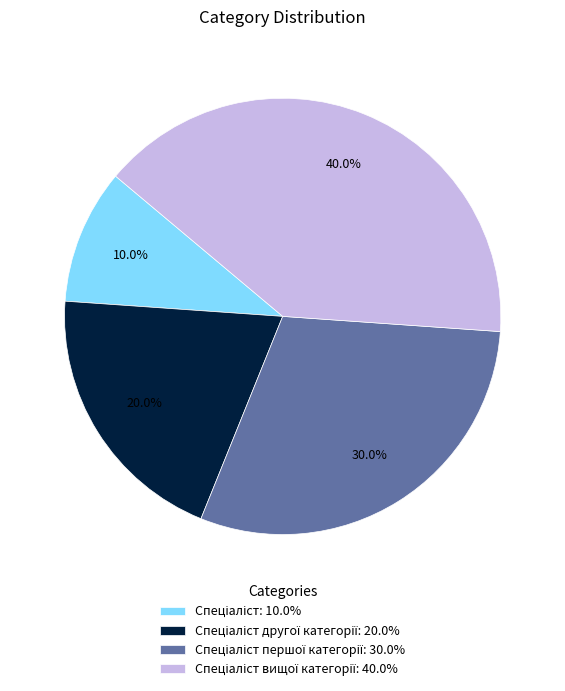

Is there a majority slice in this chart?

No